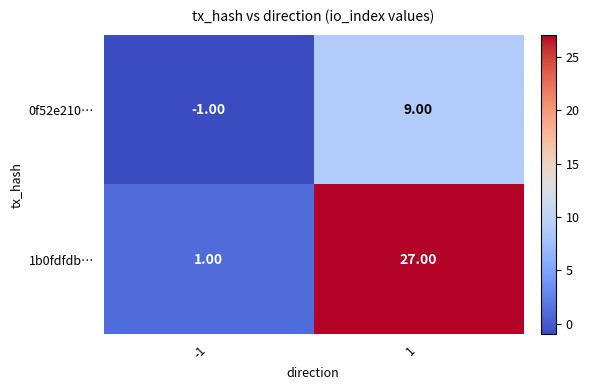

Count the number of data series in this chart.

2